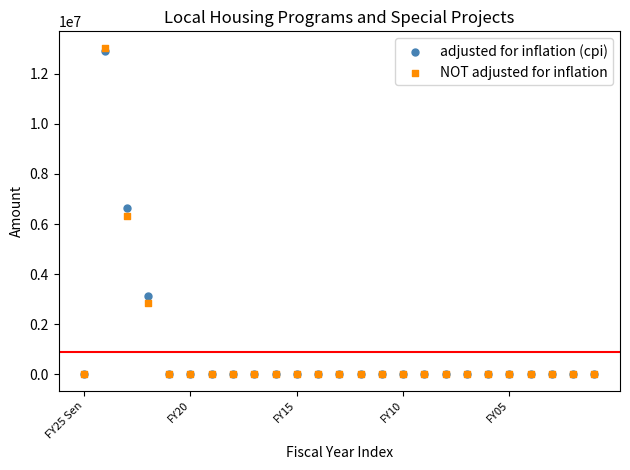

Which series has the largest Y range (max minus min)?

NOT adjusted for inflation